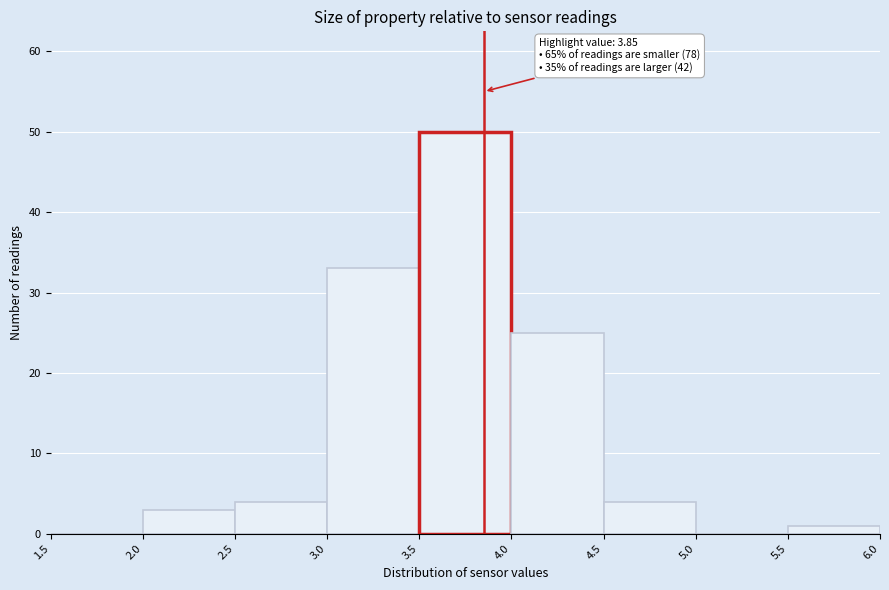

Over which range of the x-axis is the bar tallest?

3.5 to 4.0